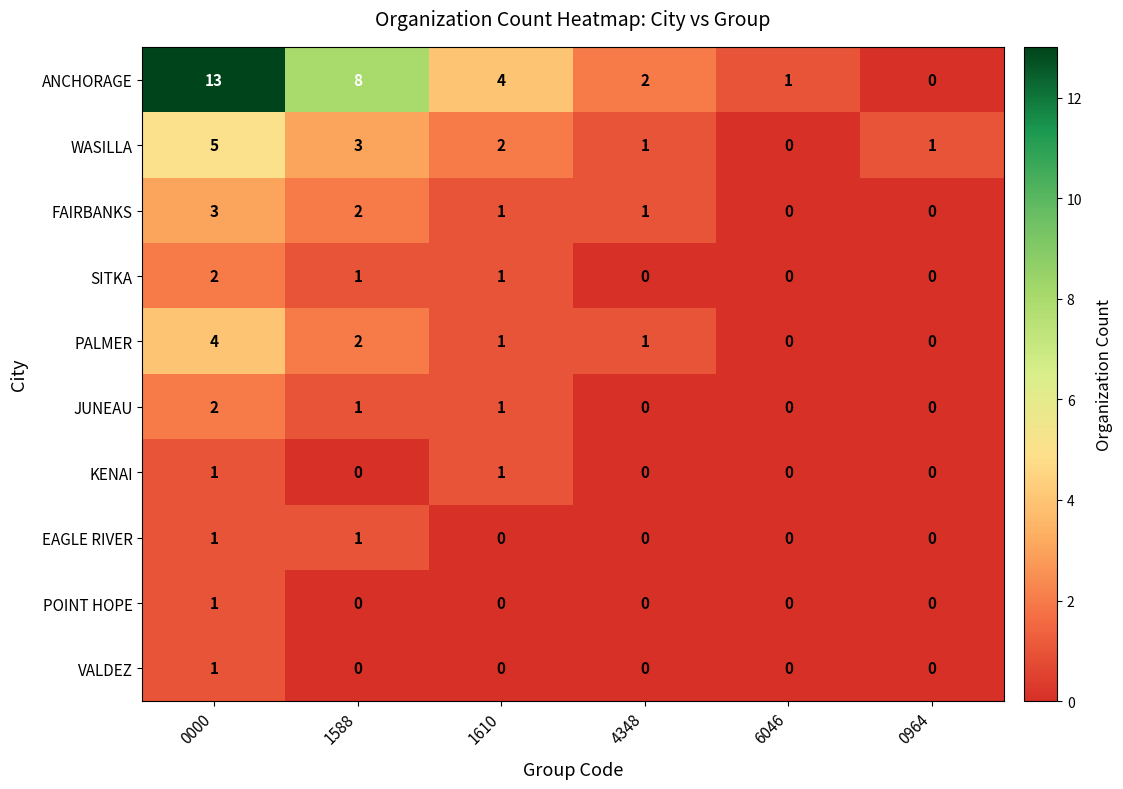

How many values in FAIRBANKS are above zero?

4